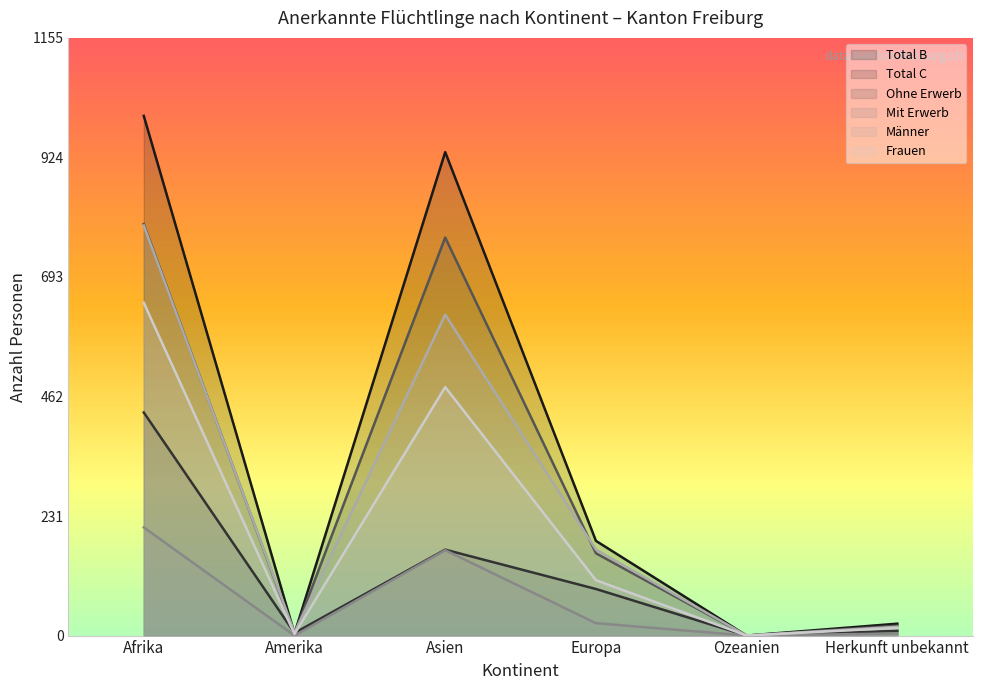

At Amerika, list the series in order from largest to smallest.

Männer, Total C, Total B, Ohne Erwerb, Frauen, Mit Erwerb